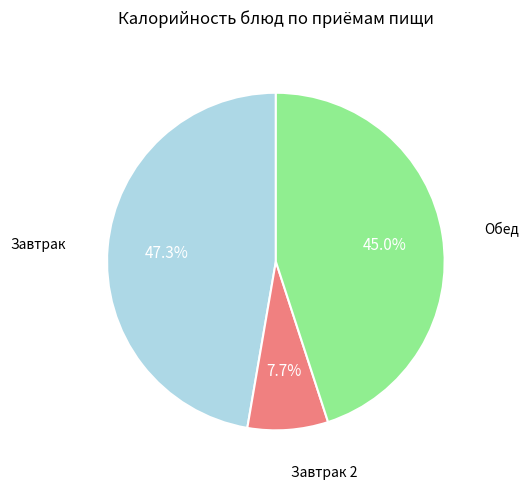

Count the number of slices in the pie.

3